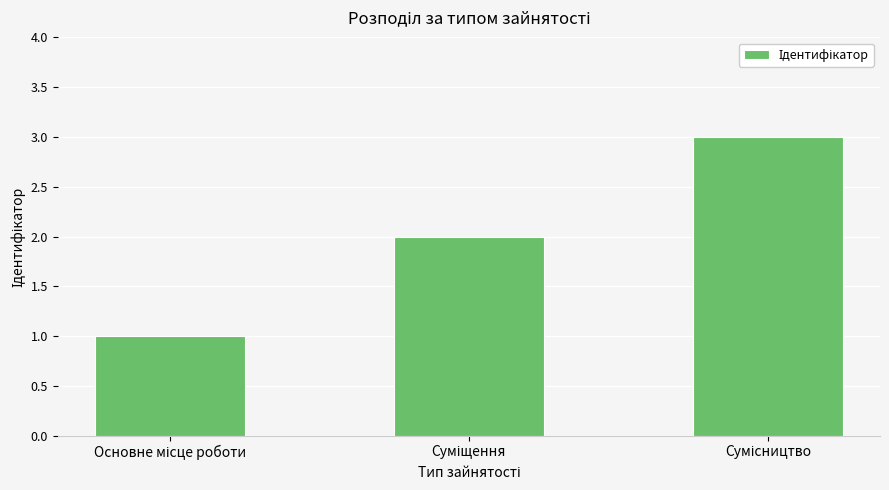

Count the values in the range 1 to 3.

3